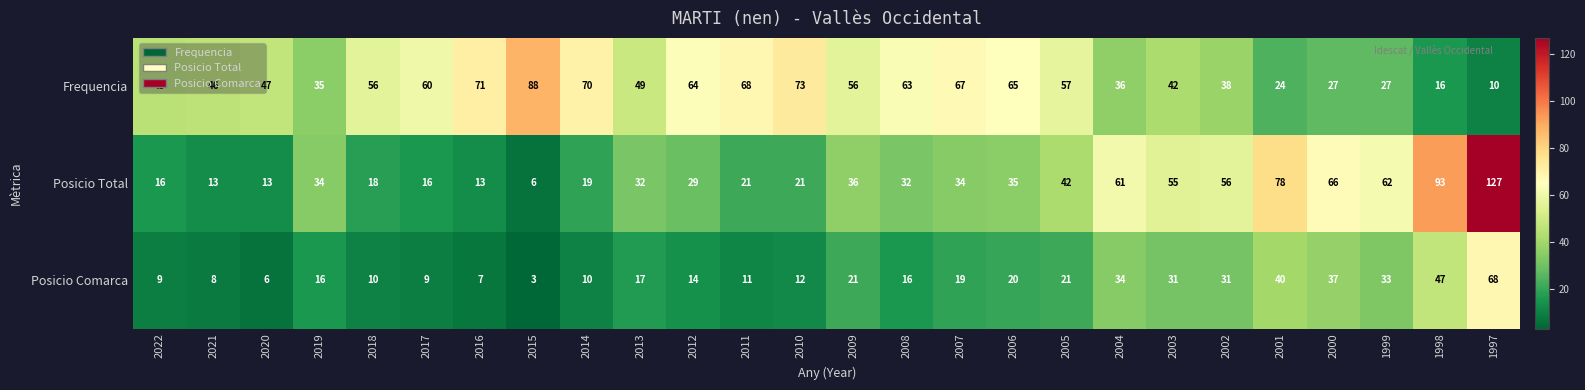

Where is Frequencia nearest to the value 49?

2013